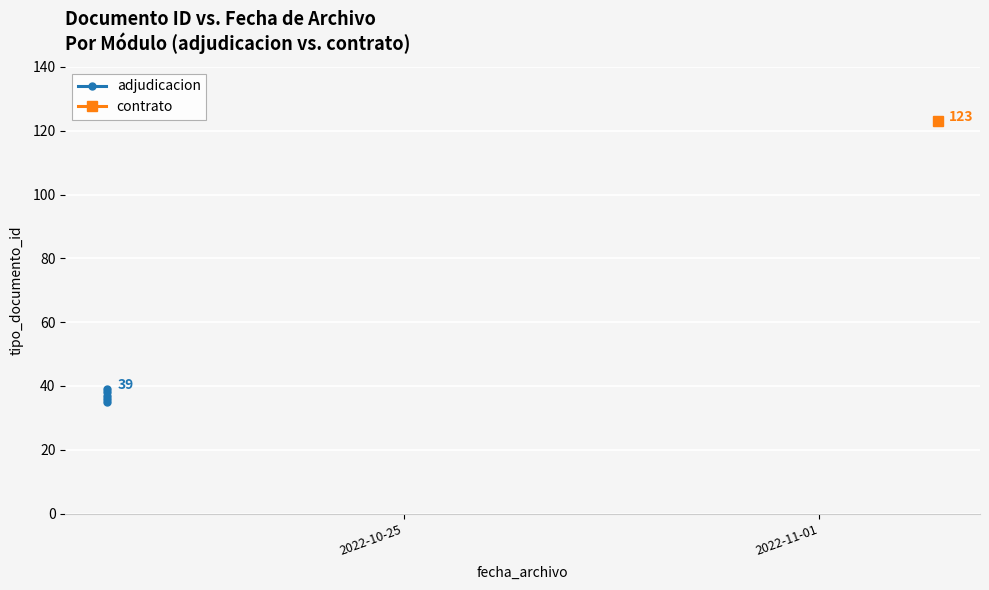

What is the value of the 2nd point from the left?

36